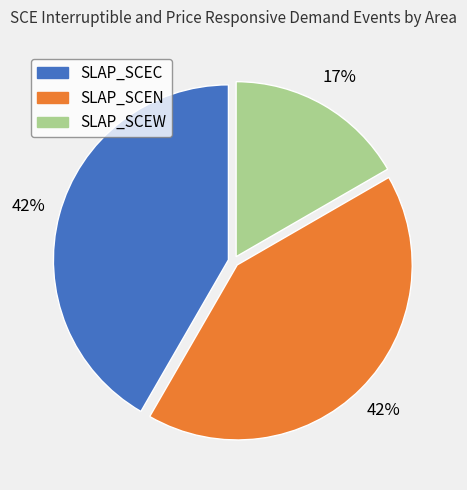

Is the sum of SLAP_SCEN and SLAP_SCEC greater than half?

Yes